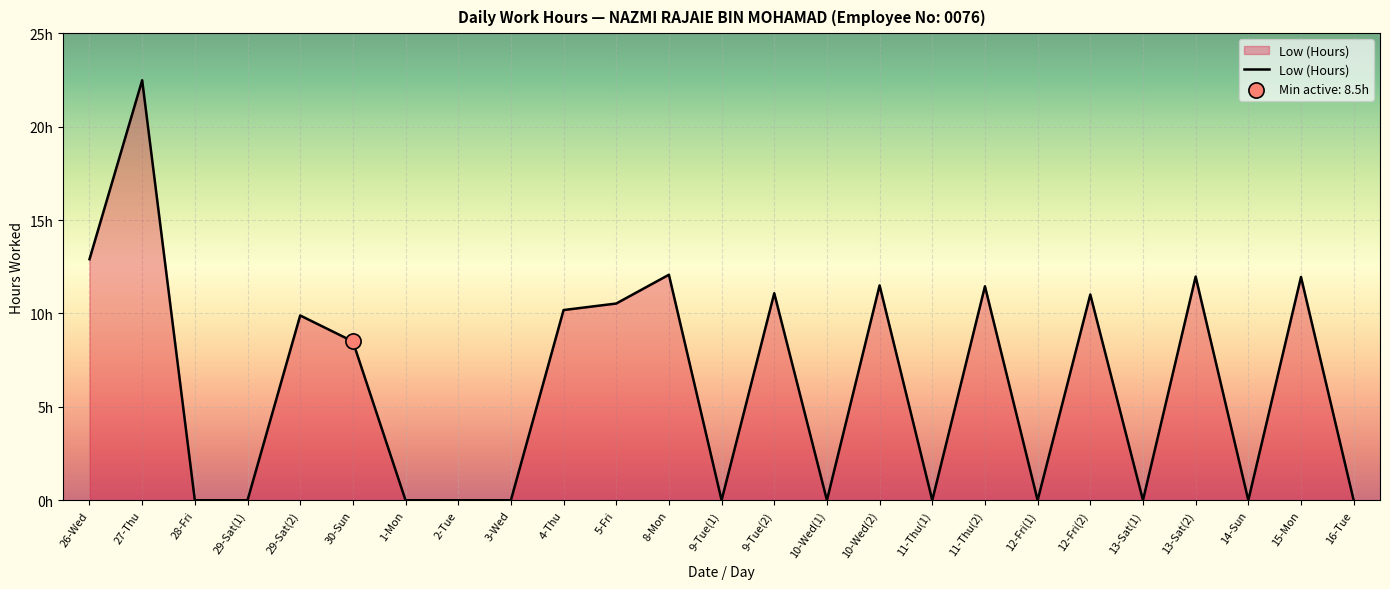

What is the change in value from 27-Thu to 11-Thu(2)?

-11.0